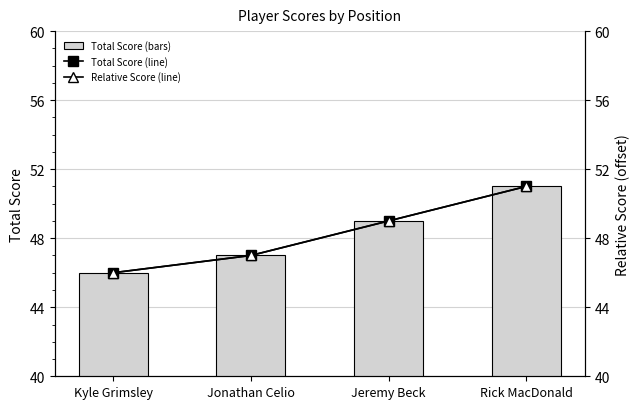

Which series has the largest total across all categories?

event_total_score